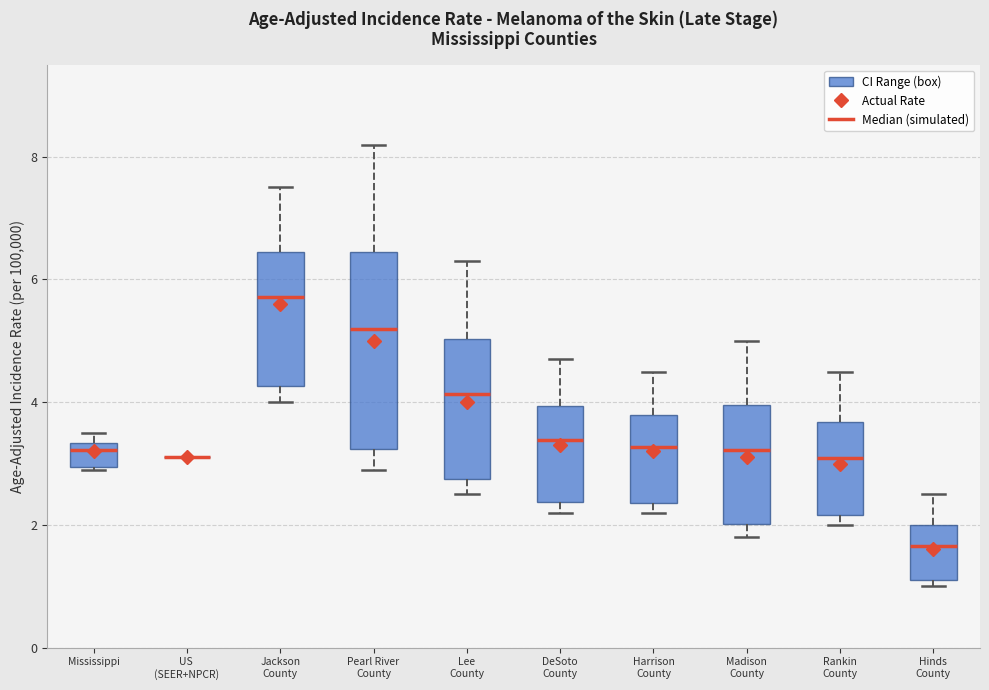

Comparing the boxes themselves (not the whiskers), which one is the tallest?

Pearl River County